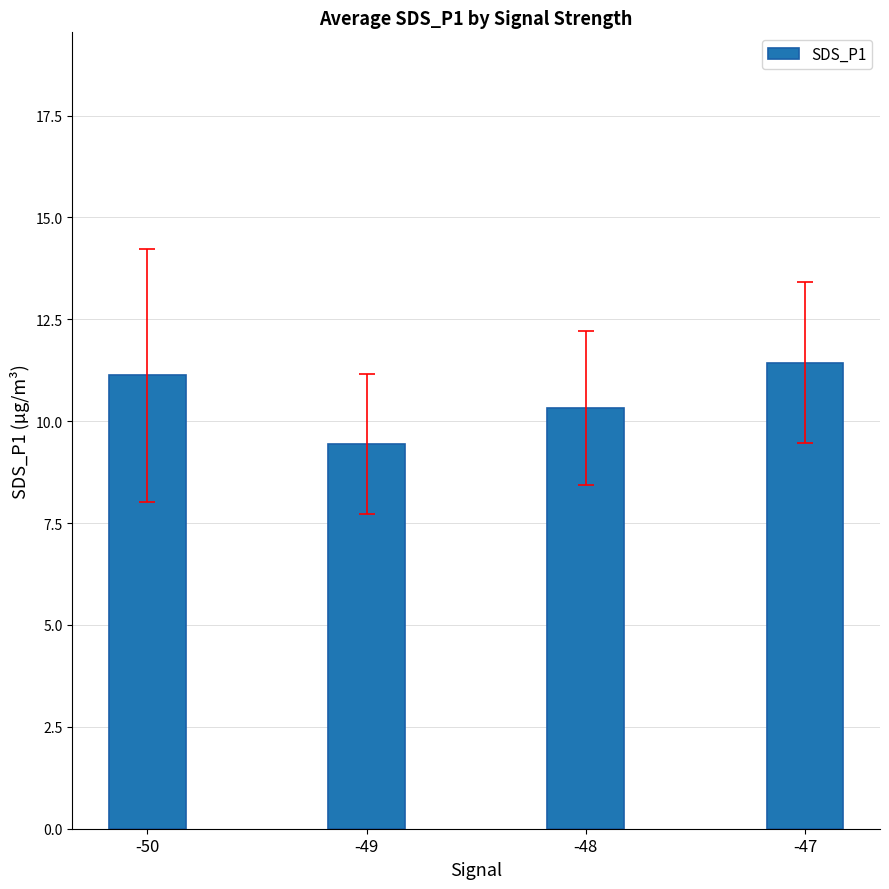

Reading left to right, transcribe all the data shown in this chart.

-50=11.1	-49=9.4	-48=10.3	-47=11.4